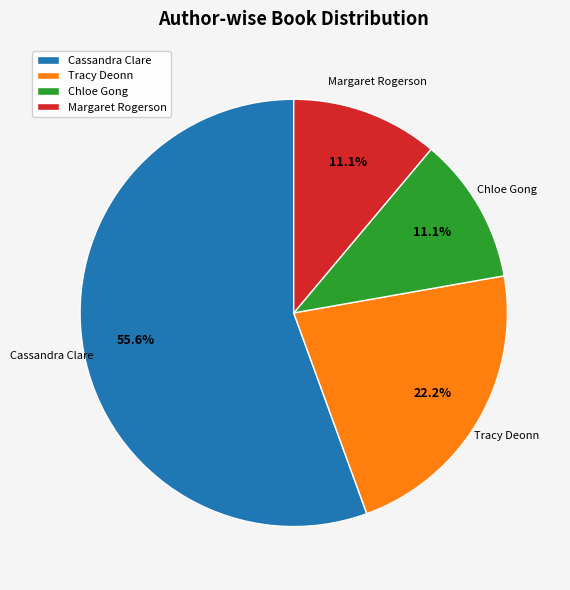

Combined, do Margaret Rogerson and Cassandra Clare account for over 50%?

Yes